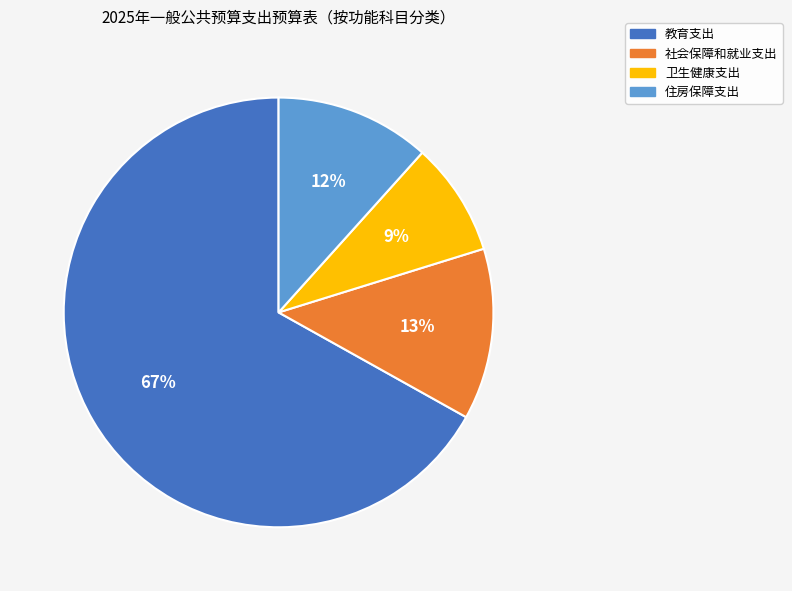

Combined, do 住房保障支出 and 卫生健康支出 account for over 50%?

No